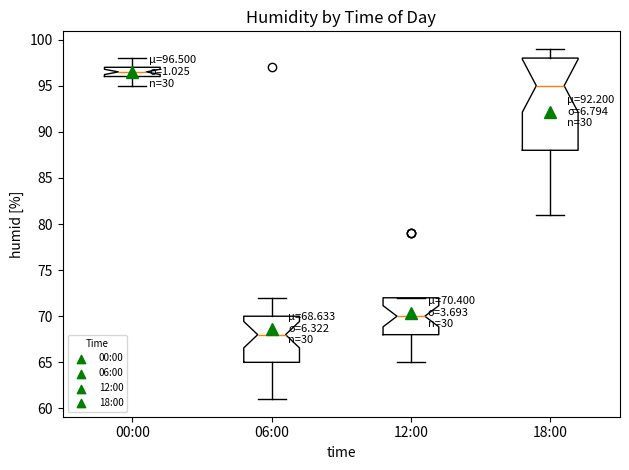

Which box's median line is the highest?

00:00